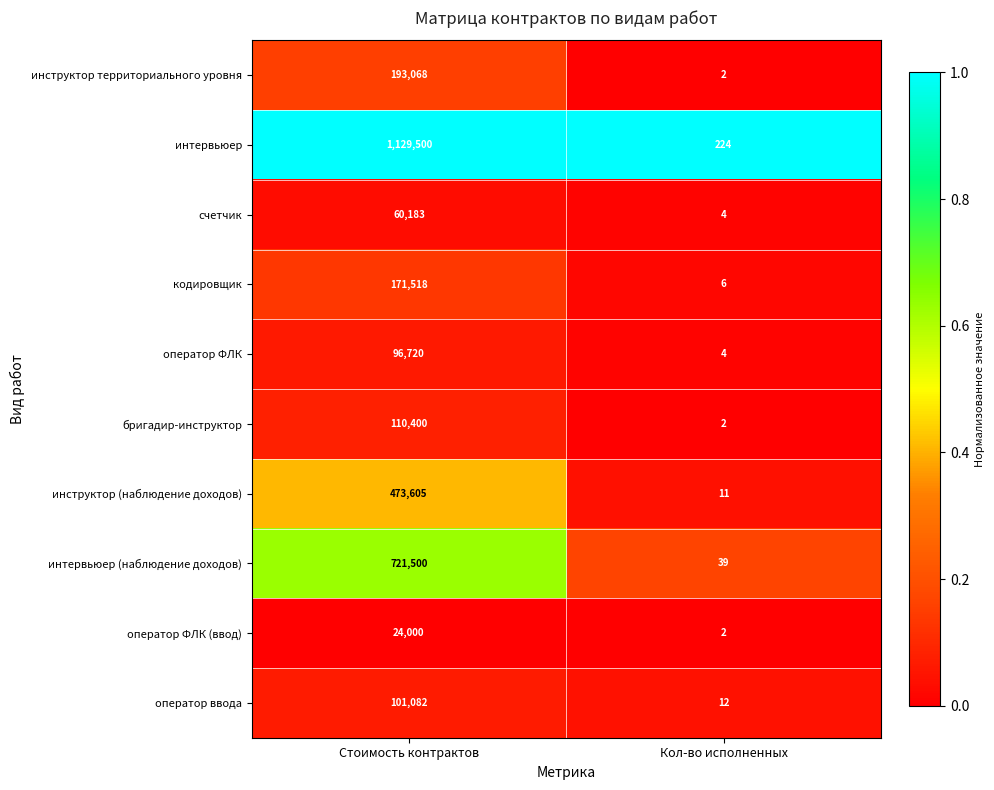

What is the difference between the оператор ФЛК (ввод) values at Стоимость контрактов and Кол-во исполненных?

23998